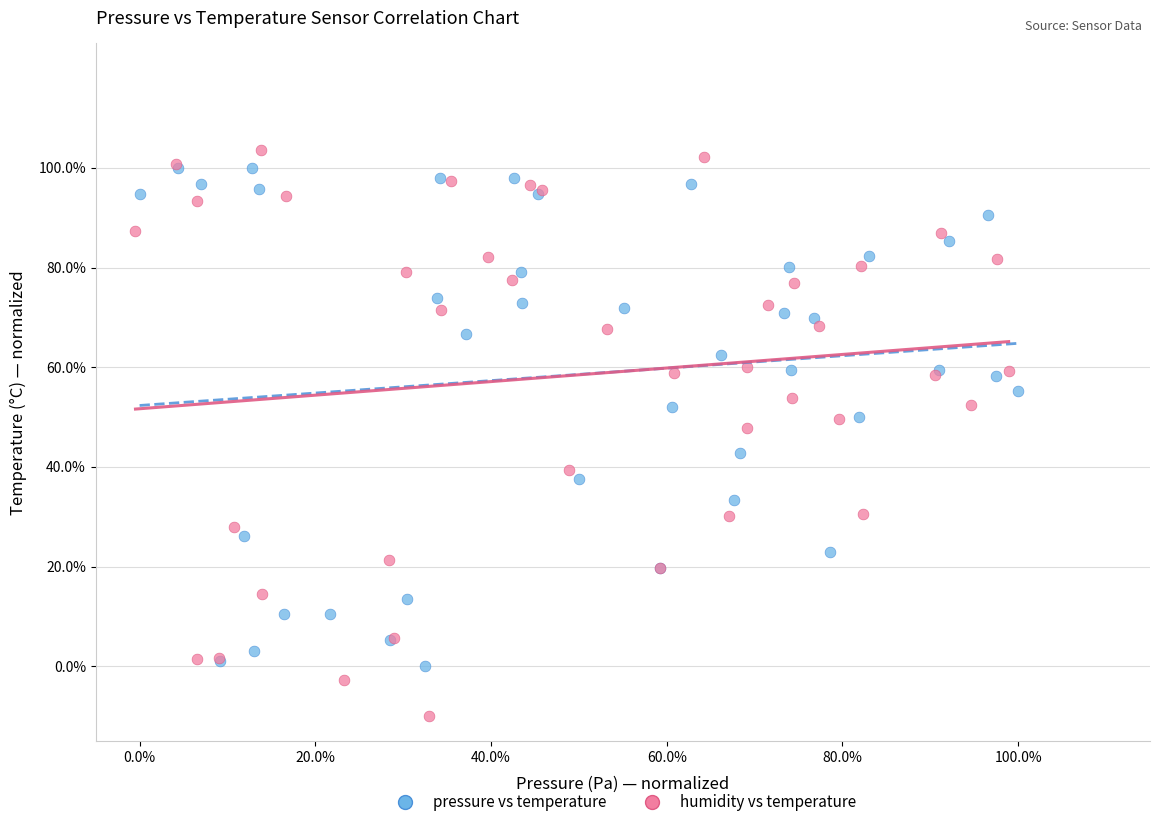

What are all the series names shown in the legend?

pressure vs temperature, humidity vs temperature